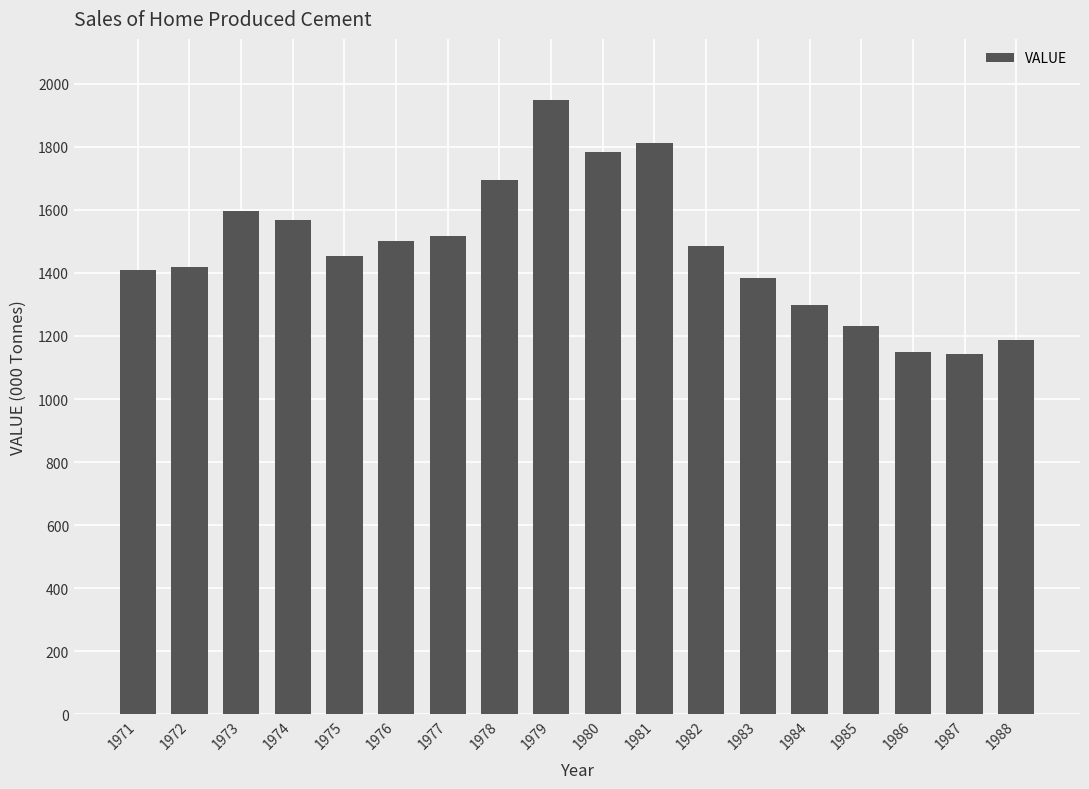

Approximately how many times larger is the value at 1981 compared to 1980?

1.0